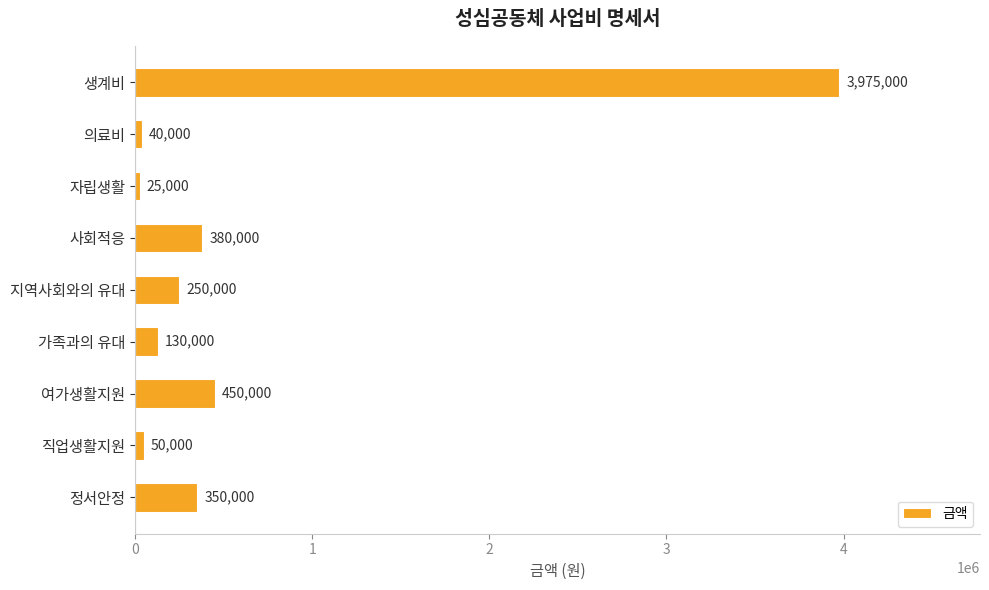

What is the average value?

627778